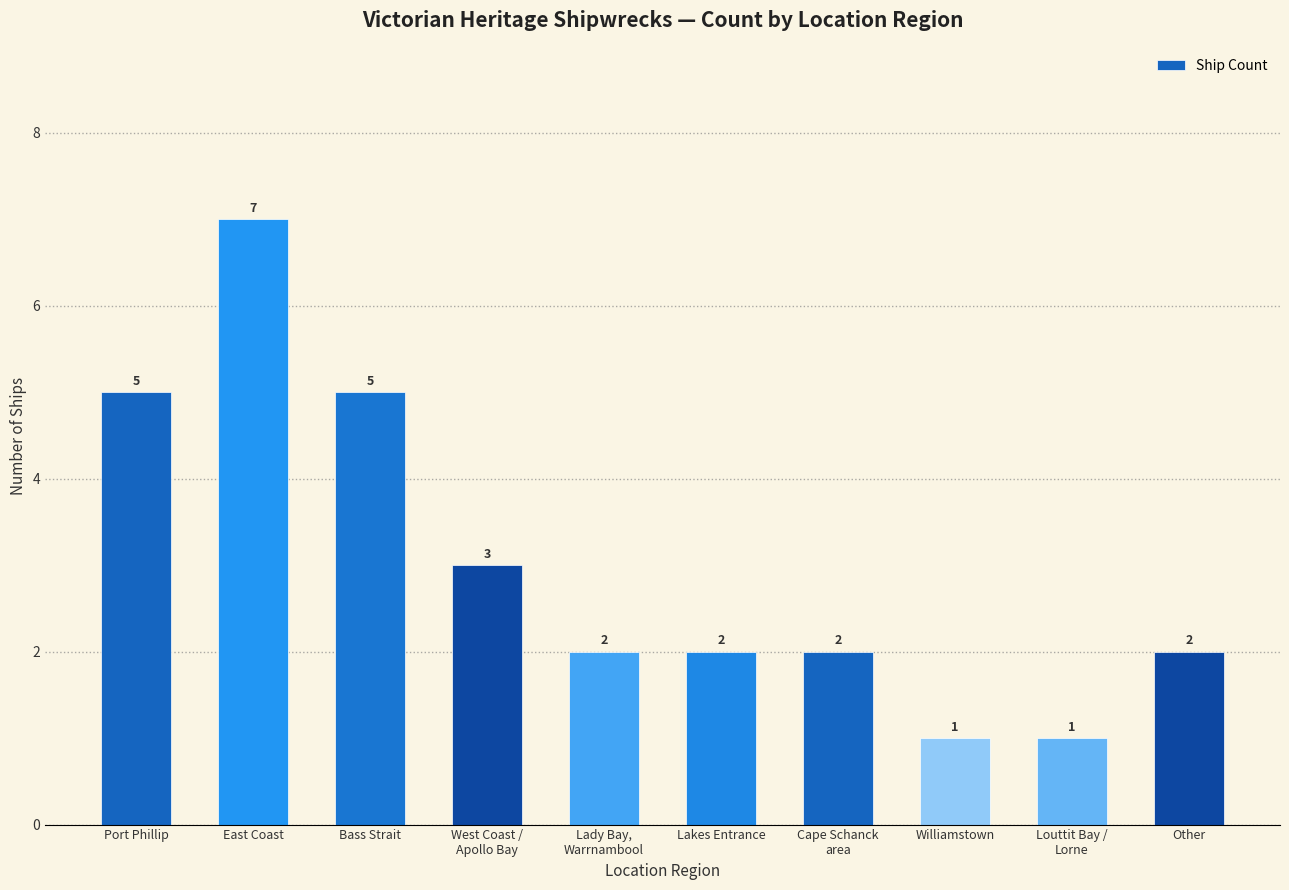

What is the sum of the values at Bass Strait and Port Phillip?

10